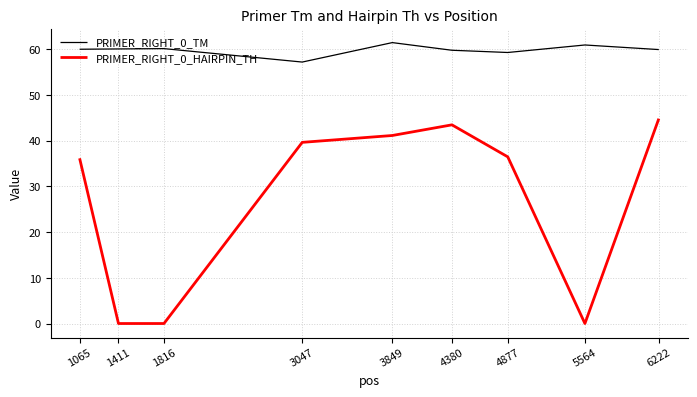

What is the lowest value of the PRIMER_RIGHT_0_TM series?

57.2